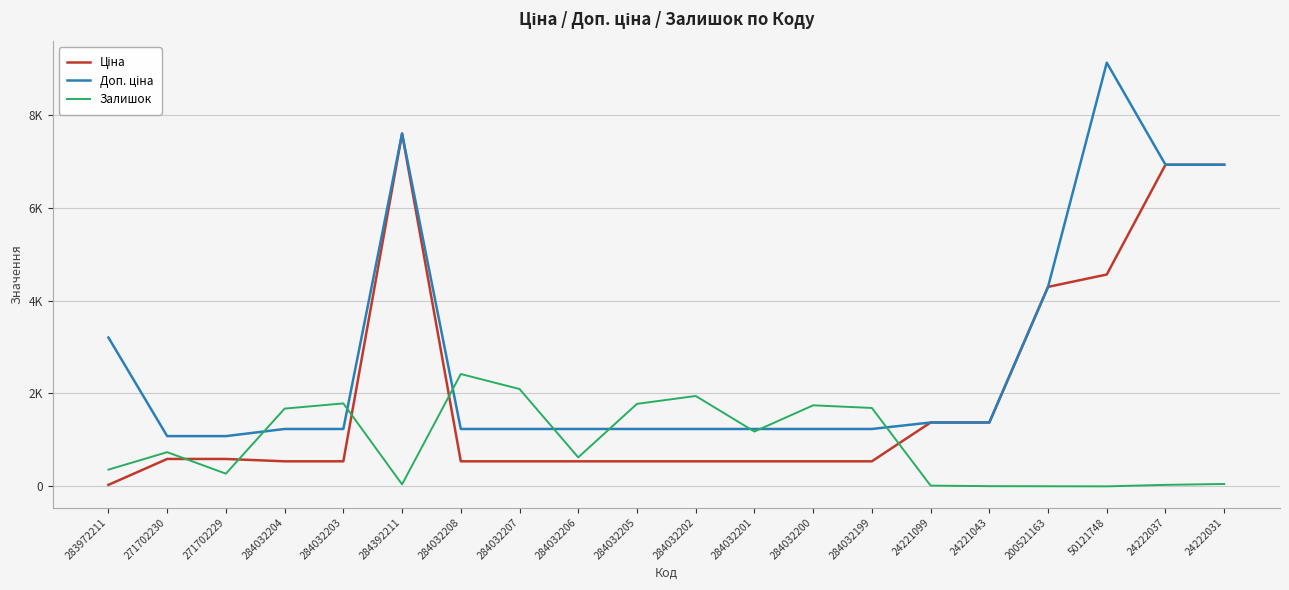

What is the lowest value of the Доп. ціна series?

1081.7